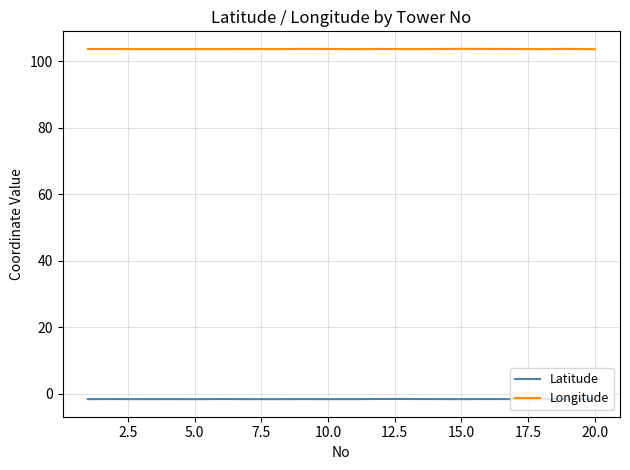

Which series has the largest total across all categories?

Longitude